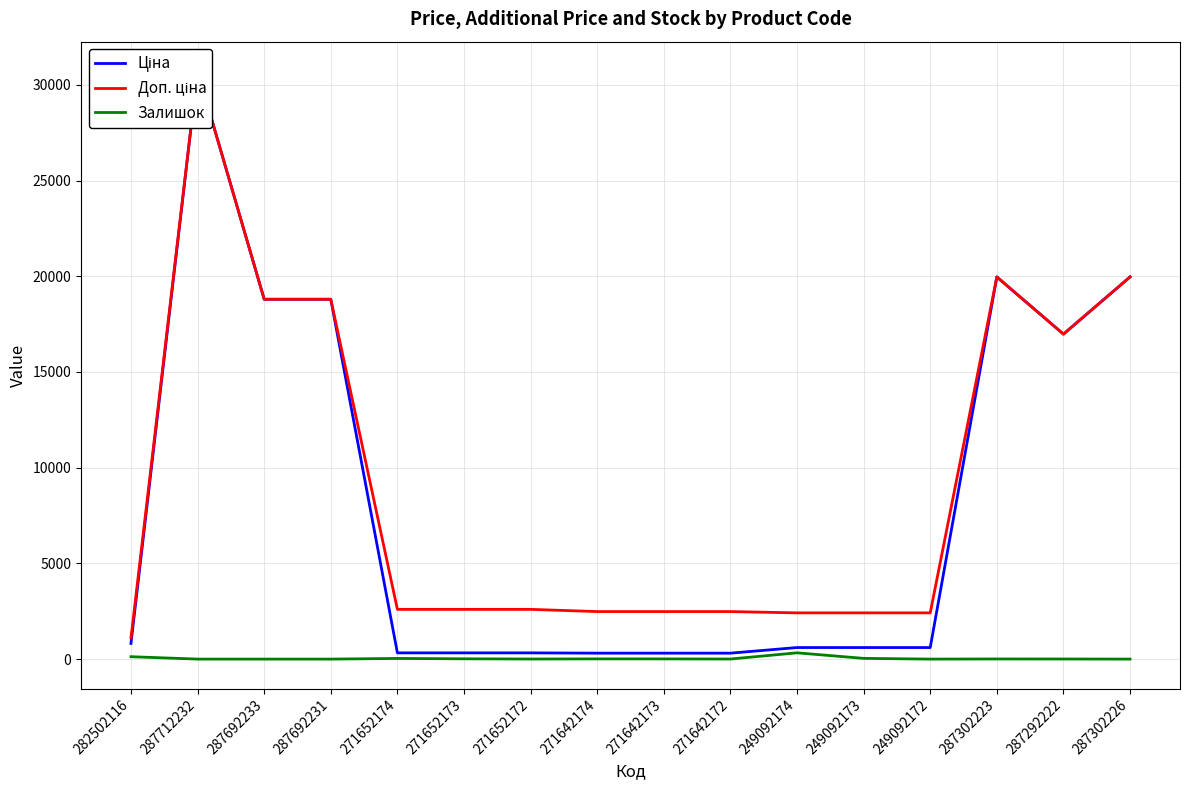

Does the chart have visible grid lines?

Yes